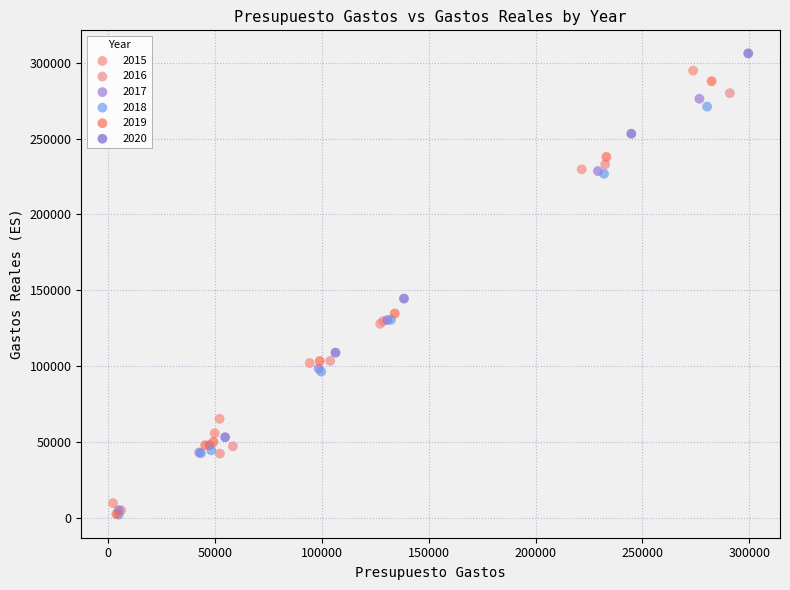

Which series has the widest spread of Y values?

2019